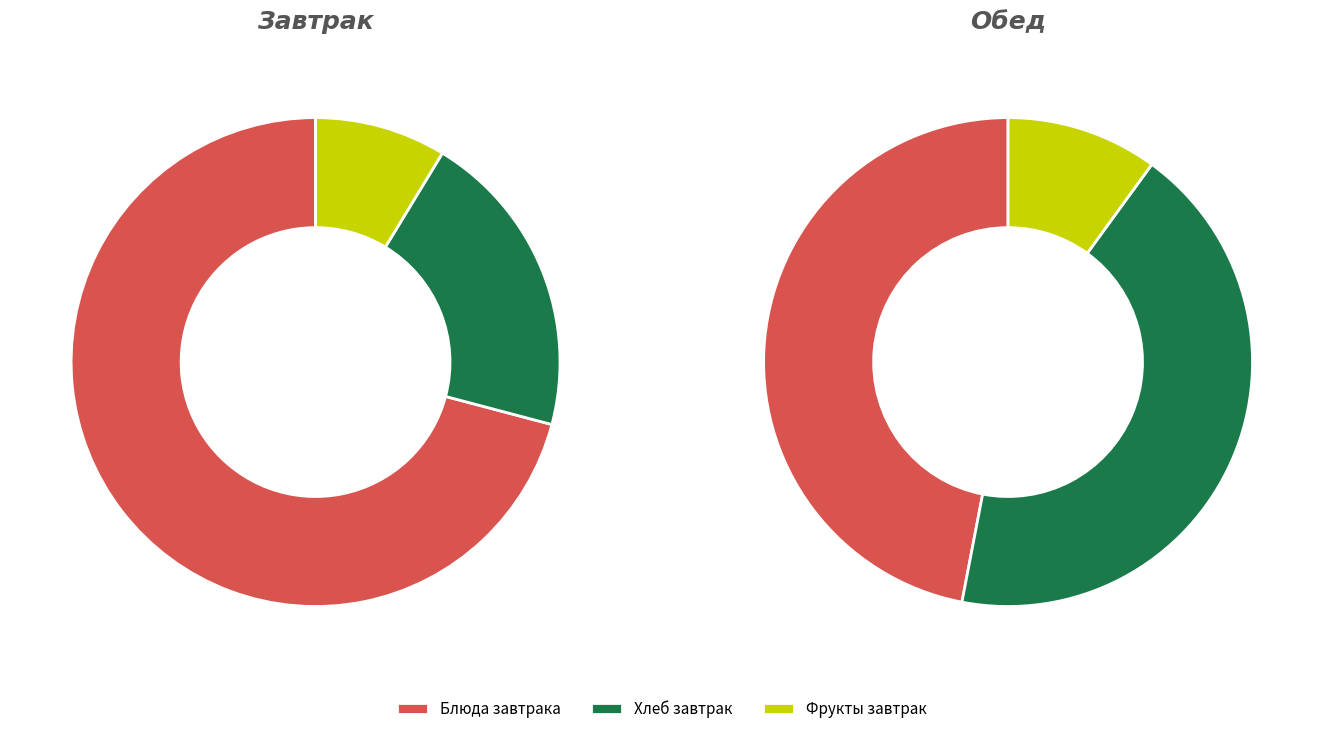

The 0 slice represents 8% of the pie. True or false?

True